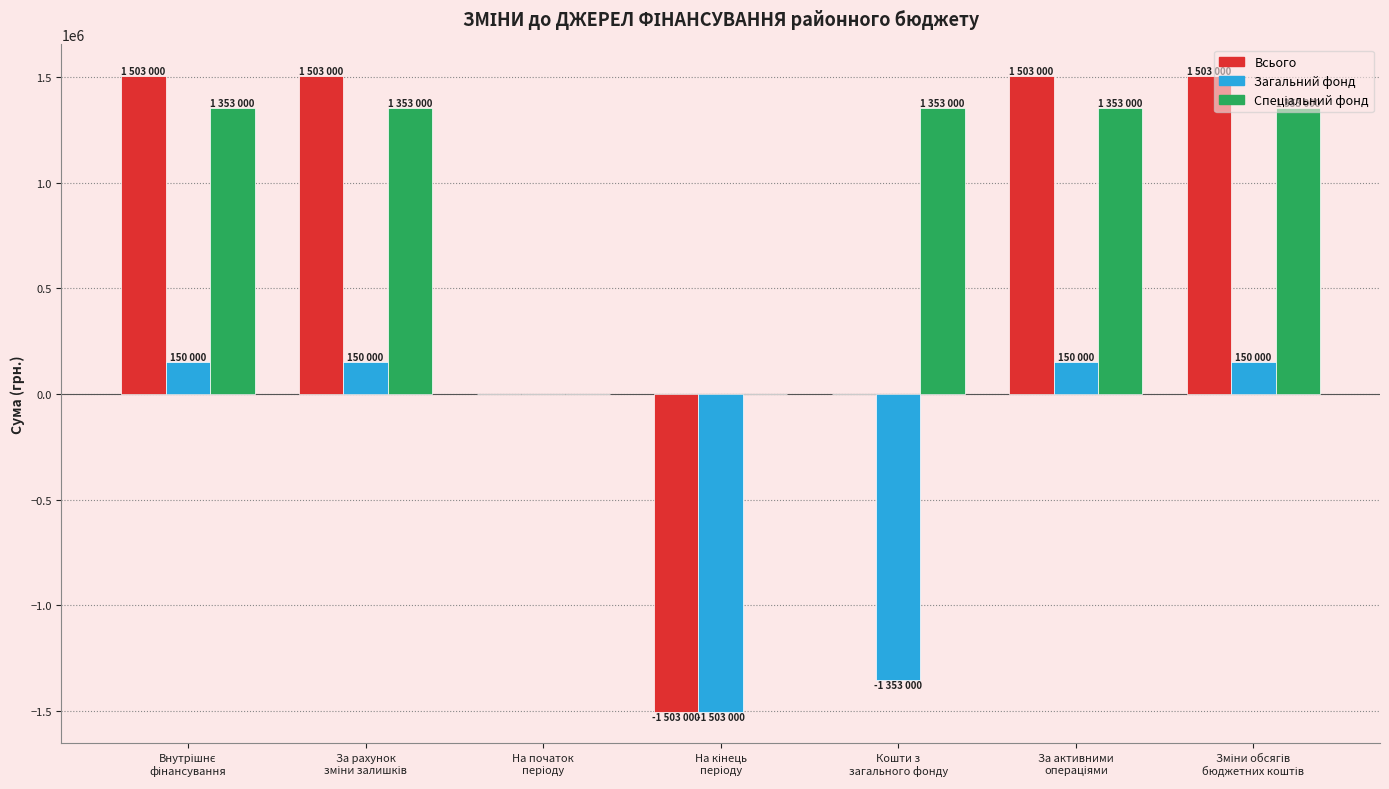

What is the greatest value displayed?

1503000